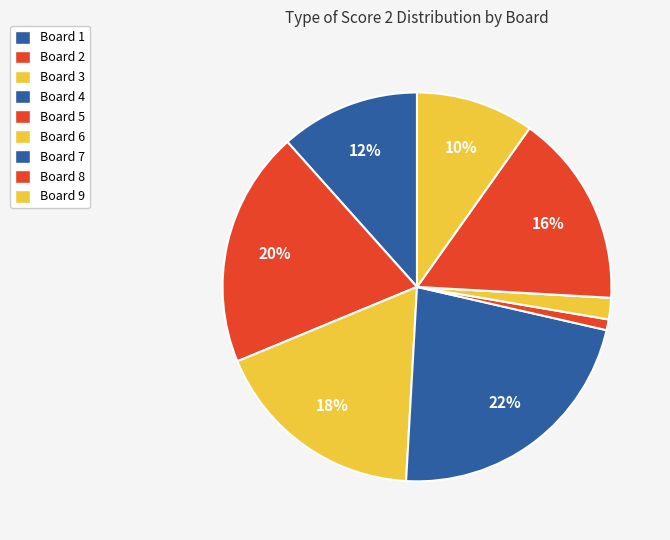

What portion of the pie excludes Board 9?

90.2%